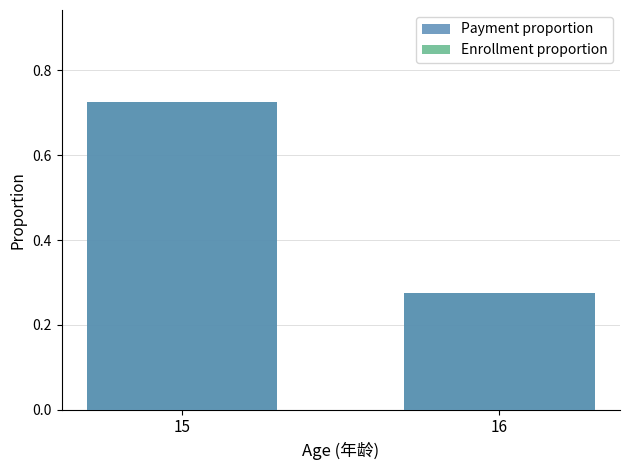

The value of Enrollment proportion at 16 is 0.3. True or false?

True